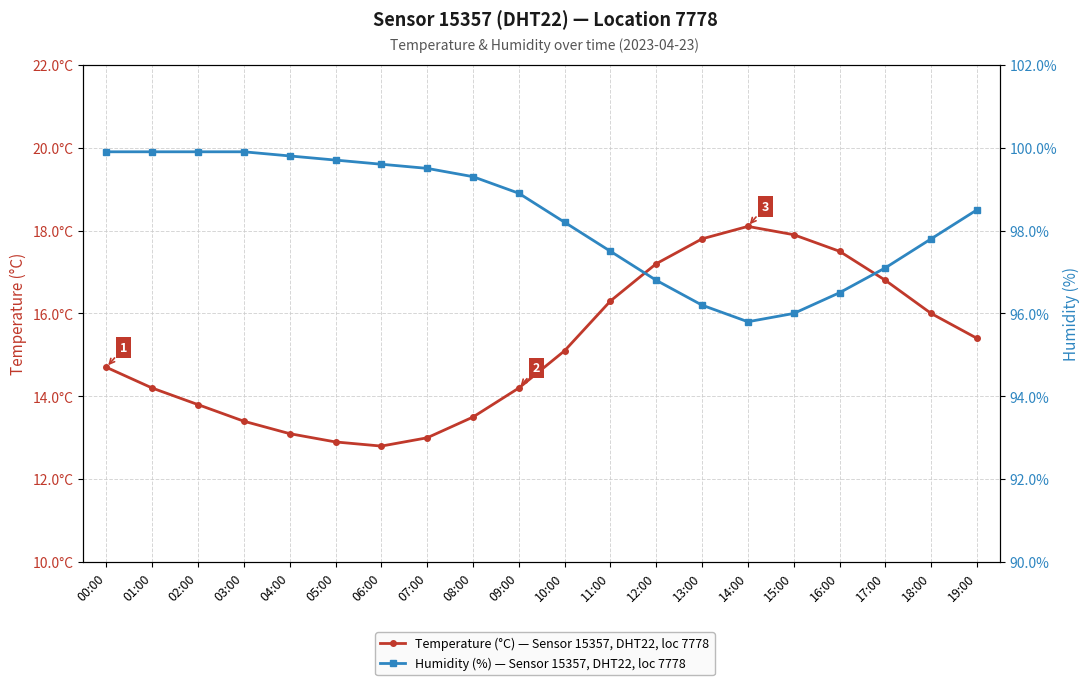

What position from the right is 17:00?

3